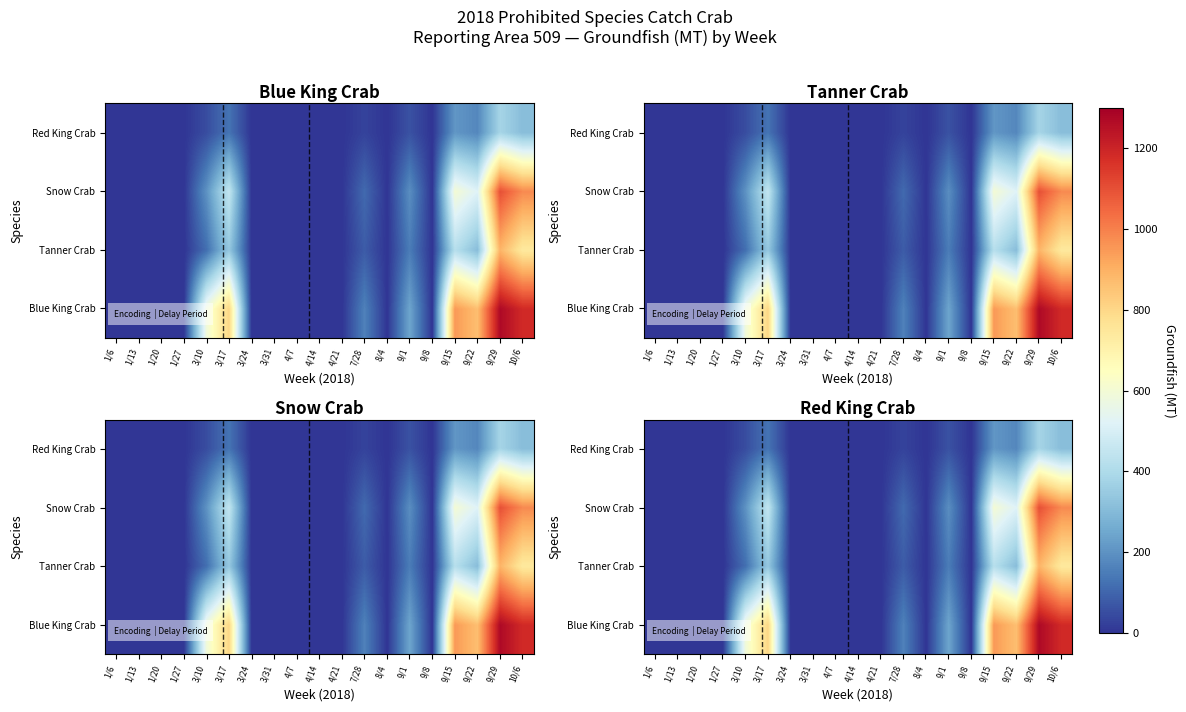

Rank the series at 4/21 from highest to lowest value.

Blue King Crab, Tanner Crab, Snow Crab, Red King Crab